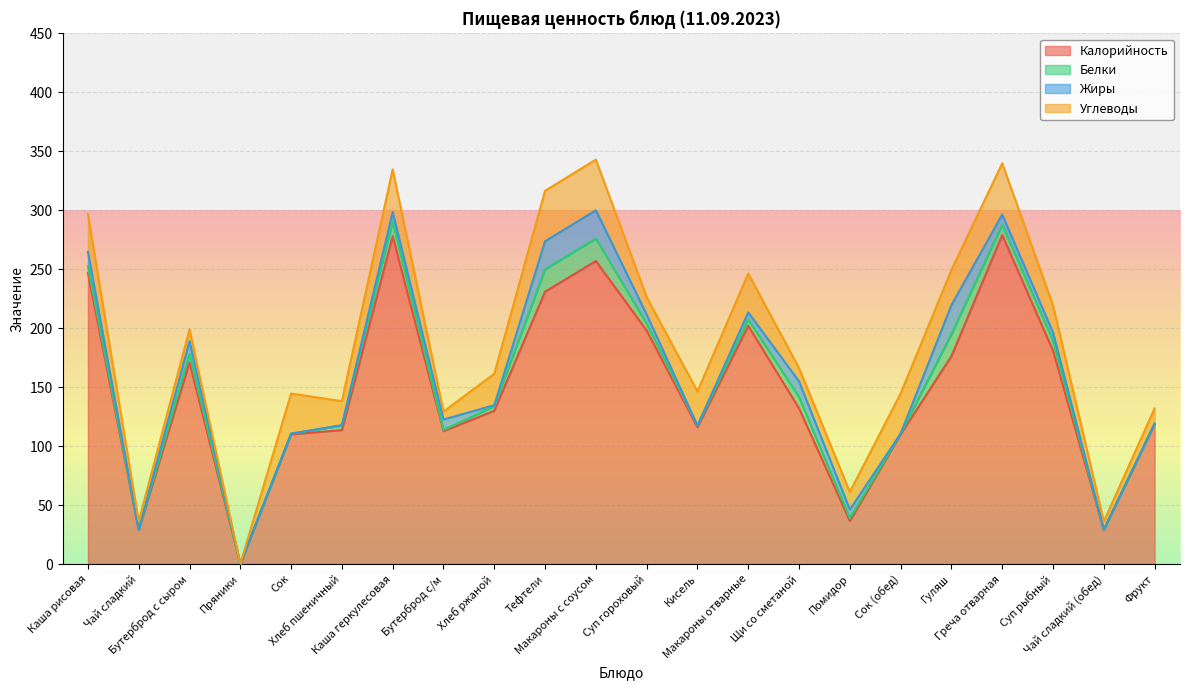

Where is the first local minimum for Калорийность?

Чай сладкий